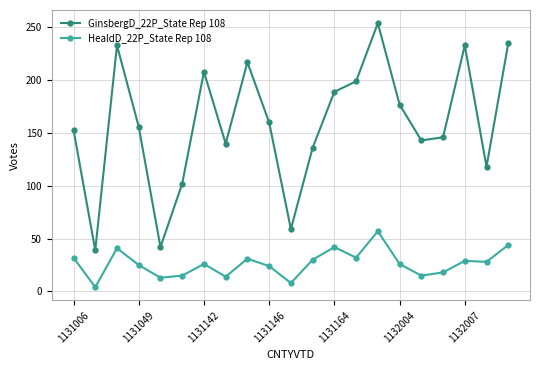

True or false: GinsbergD_22P_State Rep 108 and HealdD_22P_State Rep 108 cross at least once.

False